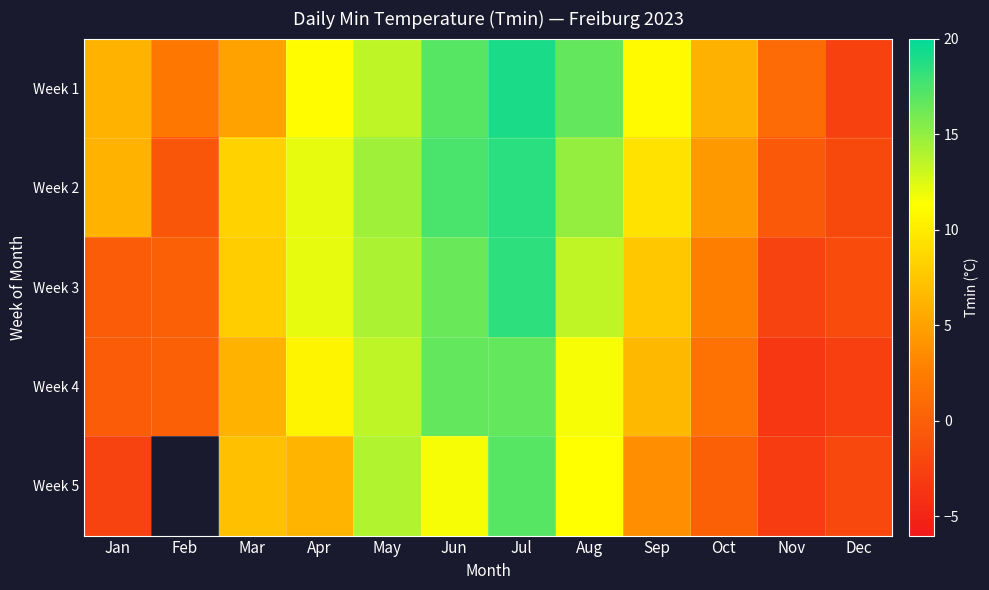

List the labels in order of Week 3 value, largest first.

Jul, Jun, May, Aug, Apr, Mar, Sep, Oct, Feb, Jan, Dec, Nov